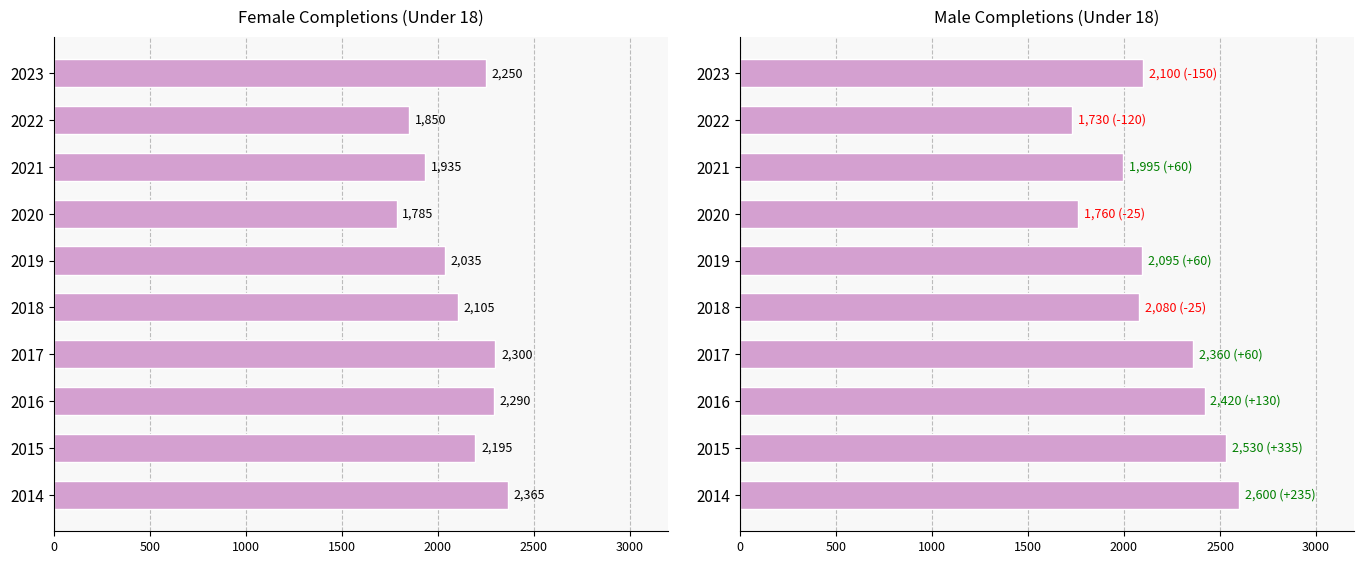

Is it true that Male equals 3249 at 2016?

False